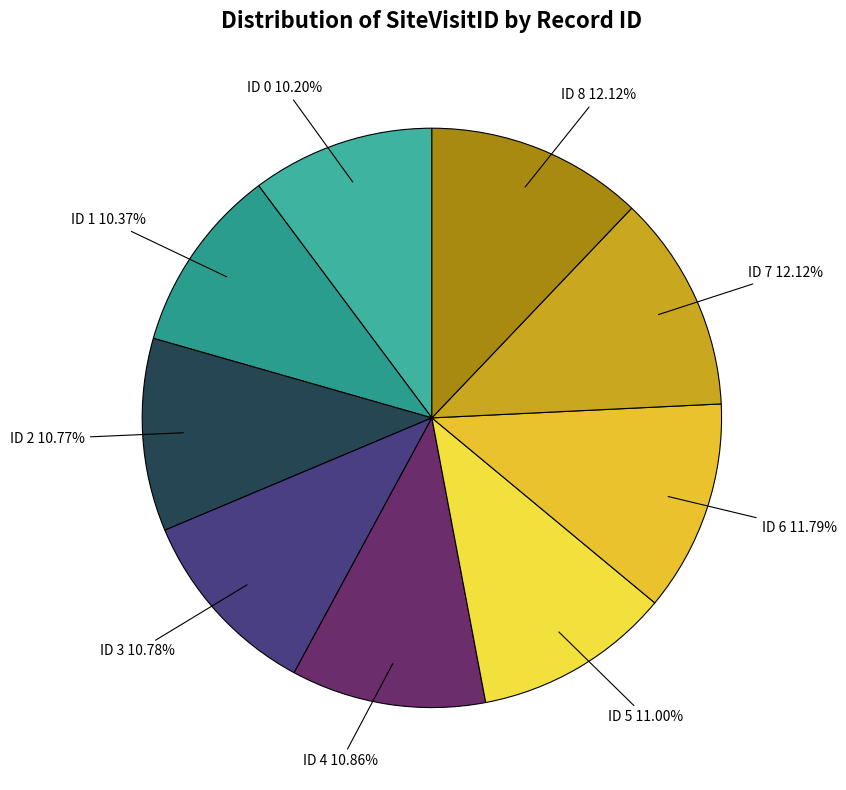

Is ID 6 11.79% the majority of the pie?

No